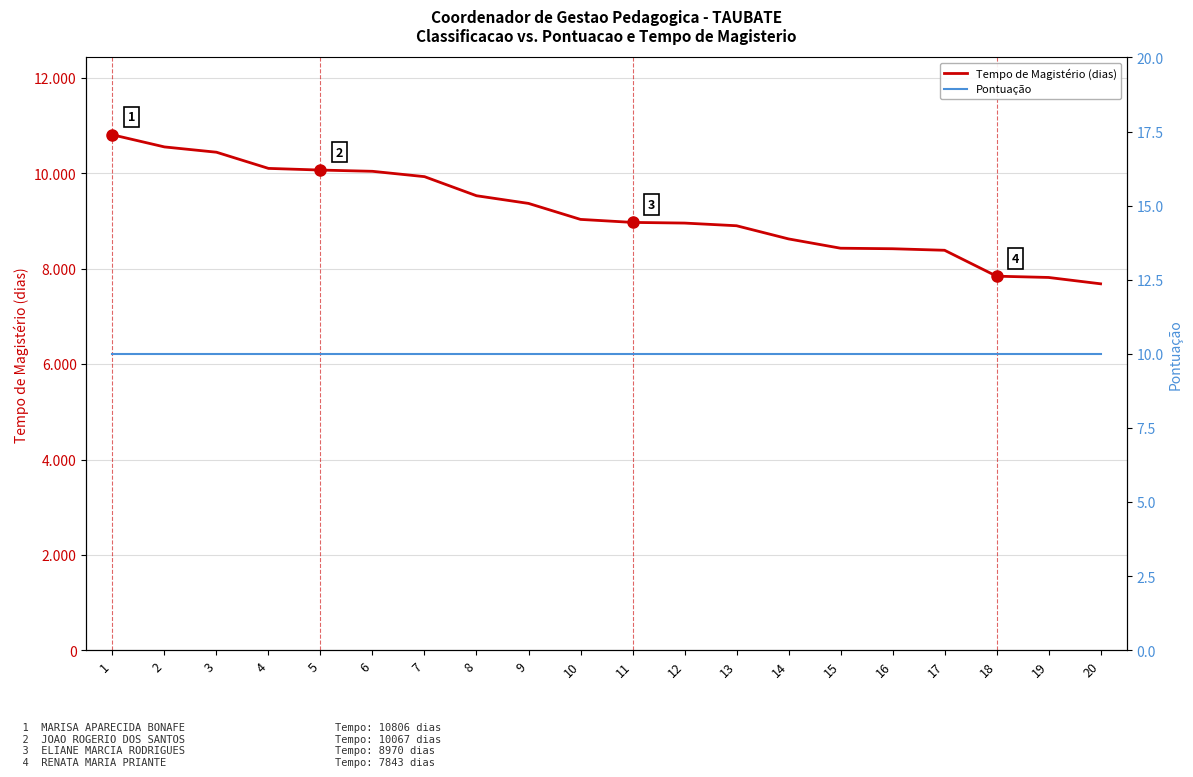

How many lines are shown in the chart?

2